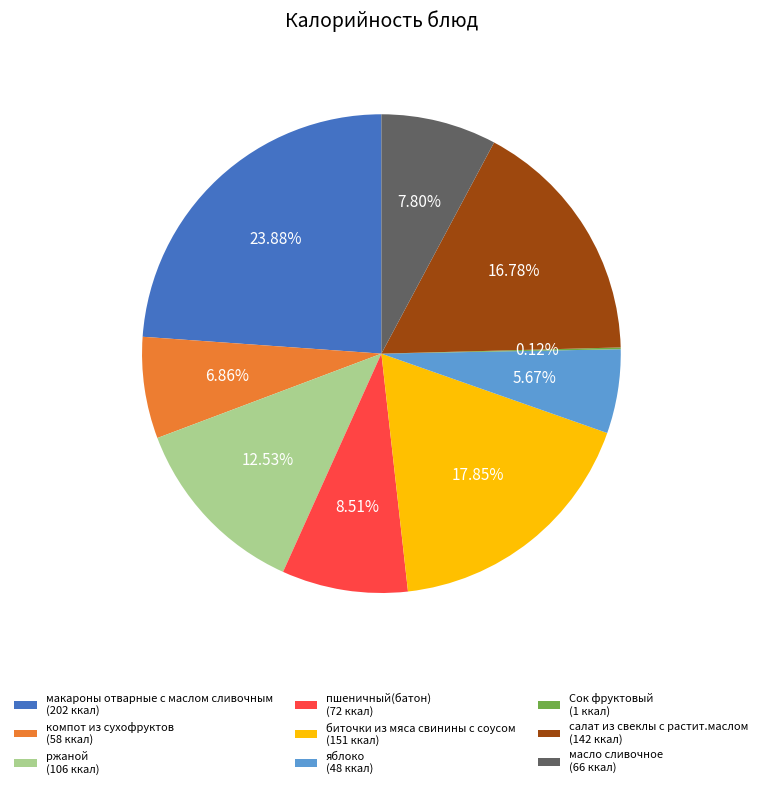

Is the sum of биточки из мяса свинины с соусом (151 ккал) and яблоко (48 ккал) greater than half?

No